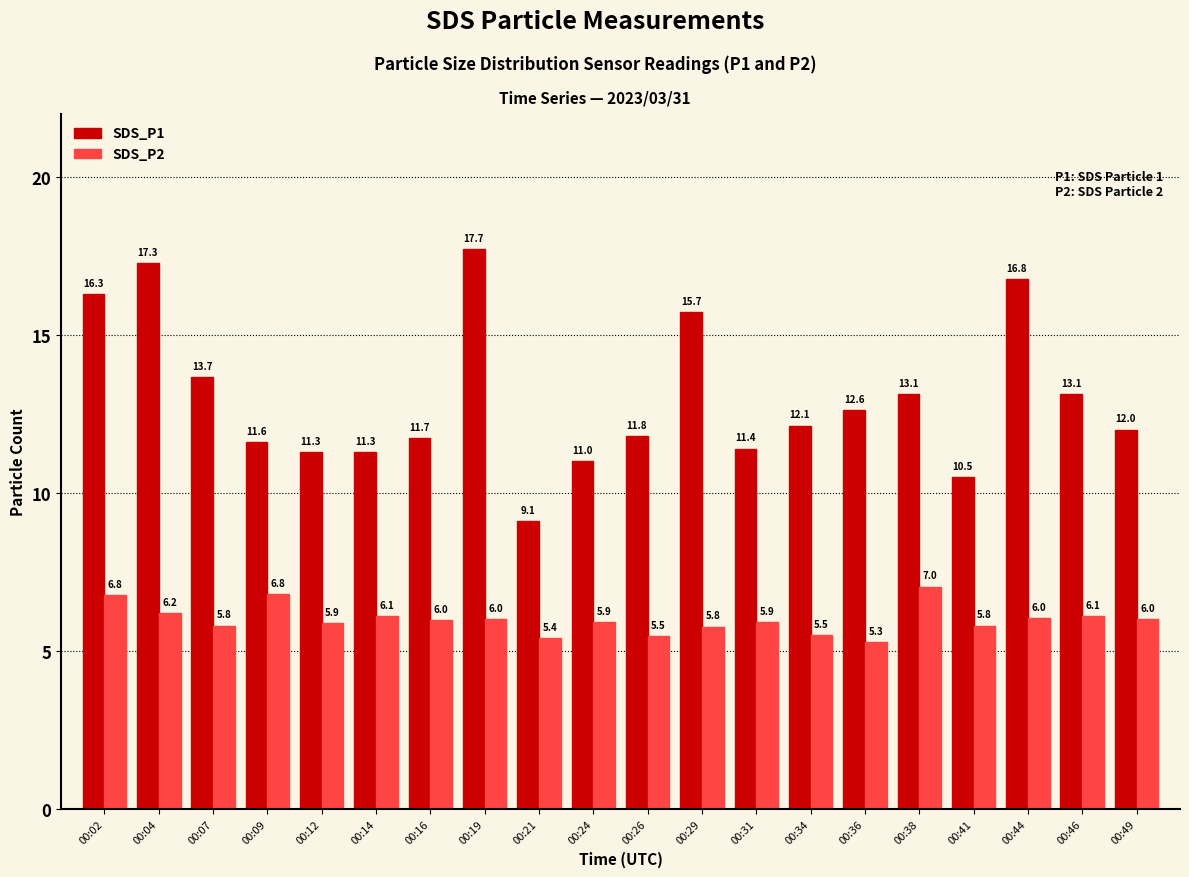

Does the chart contain stacked bars?

No